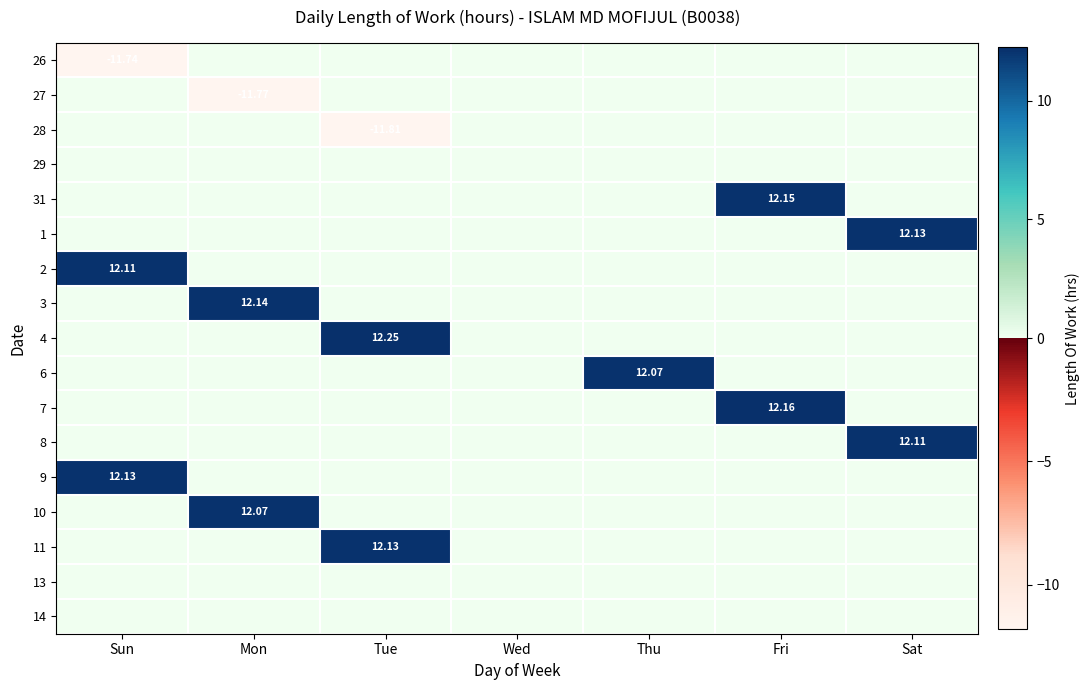

What is the average value of the 2 series?

1.7